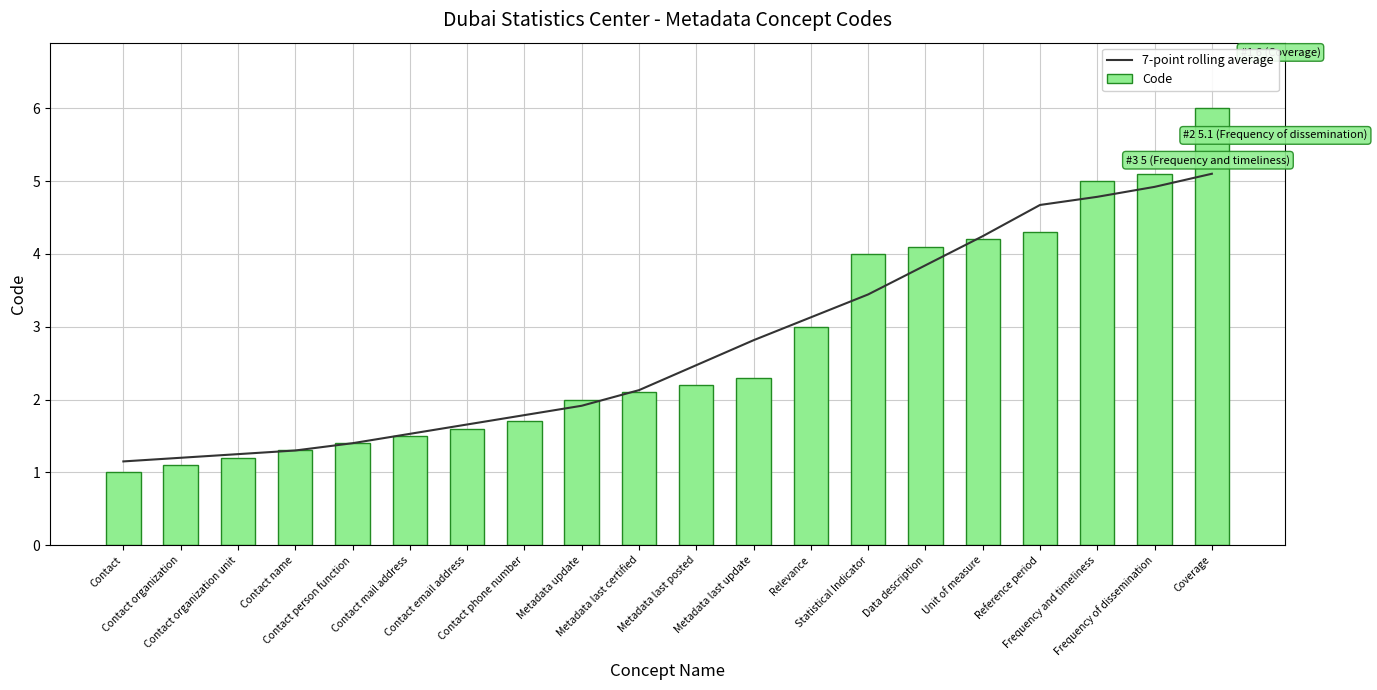

What is the sum of all 7-point rolling average values?

54.7